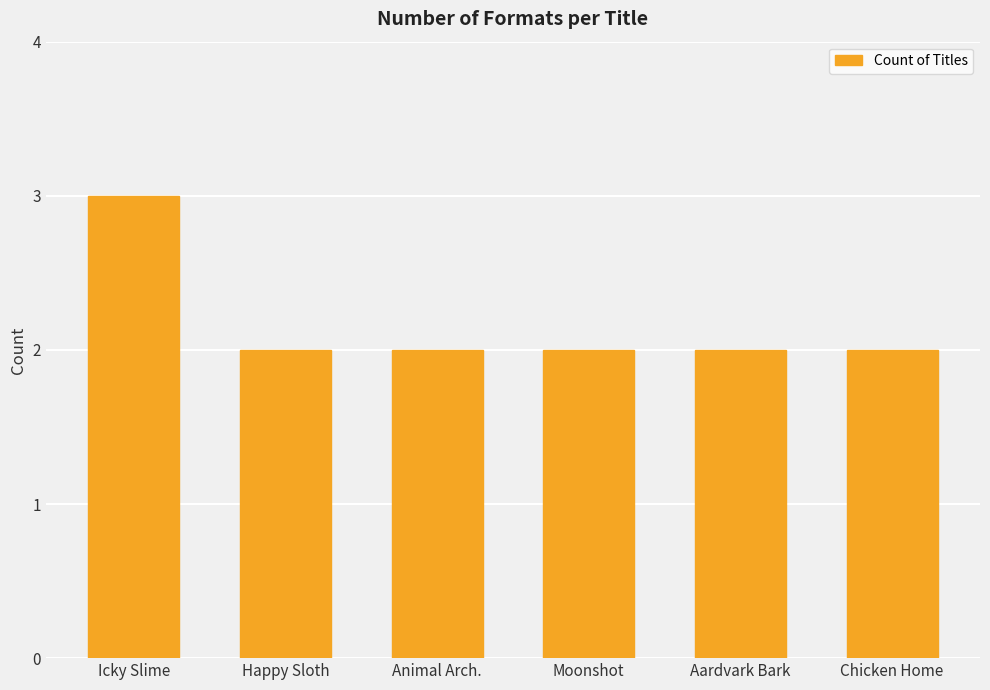

What is the average value?

2